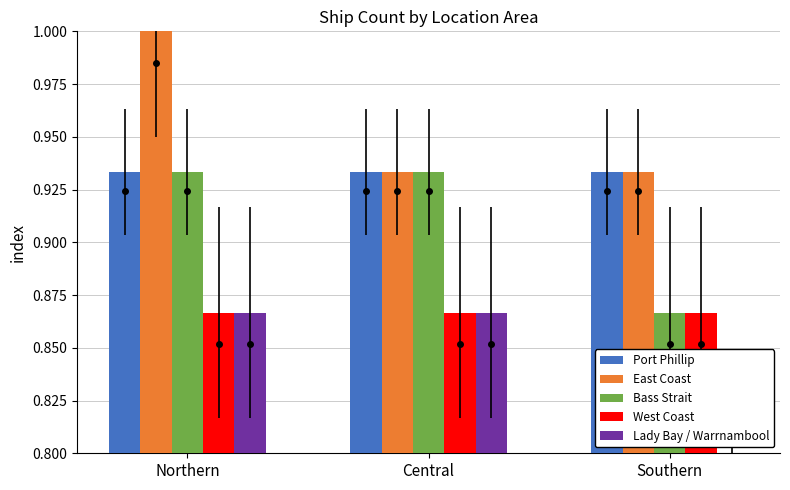

Rank the categories by Bass Strait value from lowest to highest.

Southern, Northern, Central